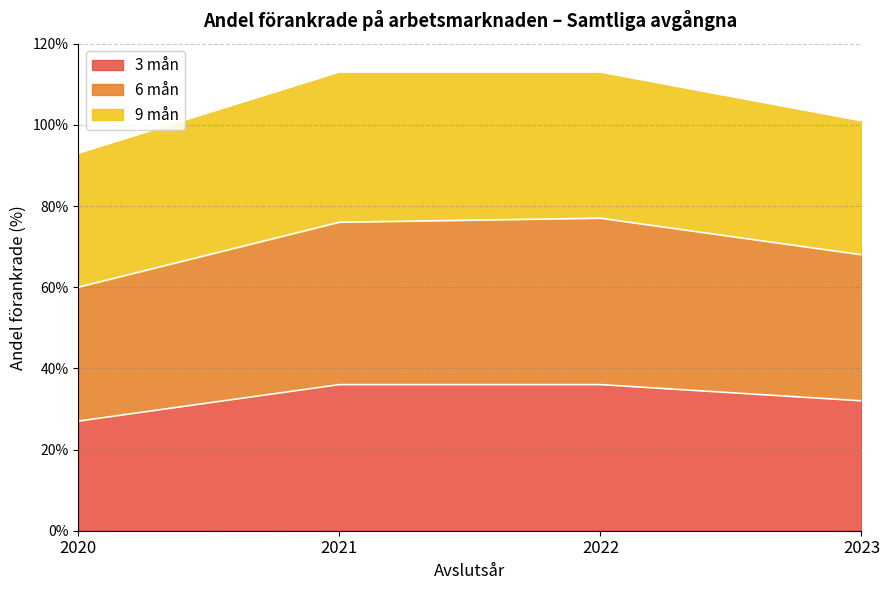

How many lines are shown in the chart?

3